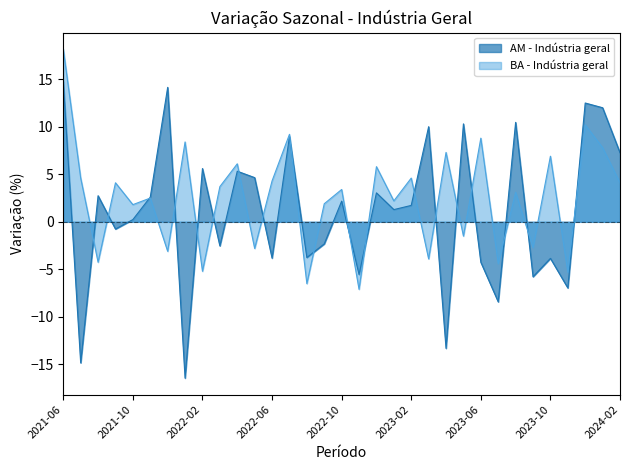

Is it true that AM - Indústria geral equals -1.6 at 15?

False